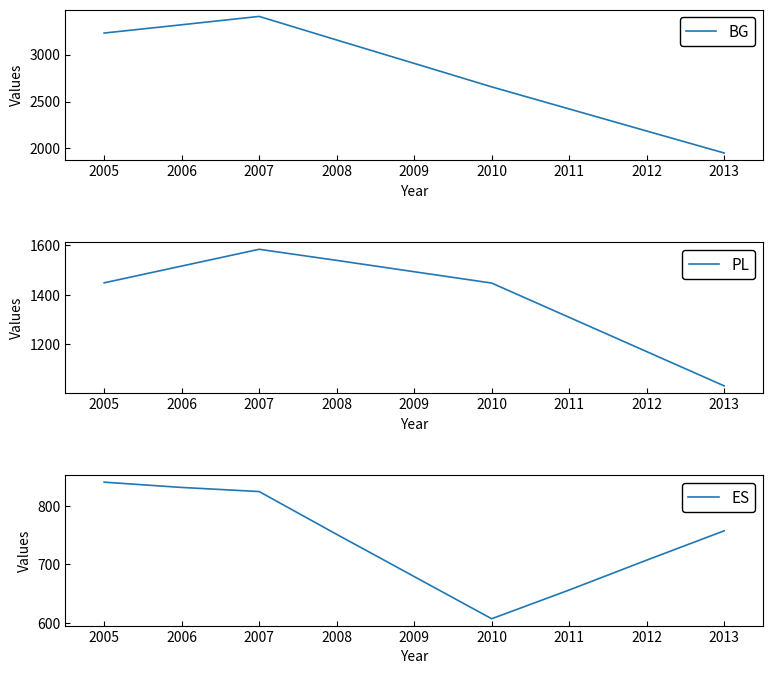

Reading left to right, extract all data points from this chart.

BG: 3229	3317	3406	3155	2906	2656	2421	2186	1952
PL: 1448	1516	1584	1539	1493	1447	1308	1169	1030
ES: 840	831	824	751	679	607	656	707	757